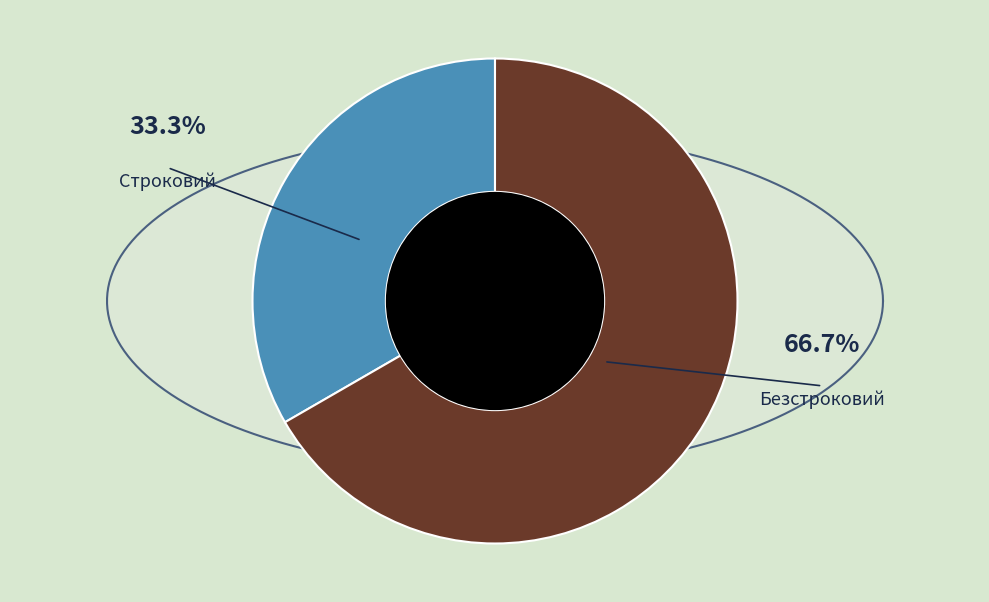

Is the sum of Строковий and Безстроковий greater than half?

Yes